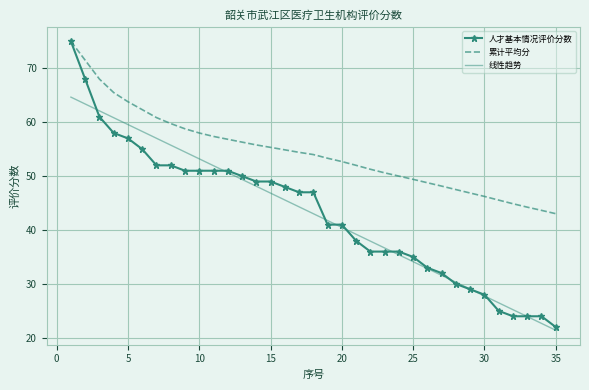

Which series has the largest total across all categories?

累计平均分